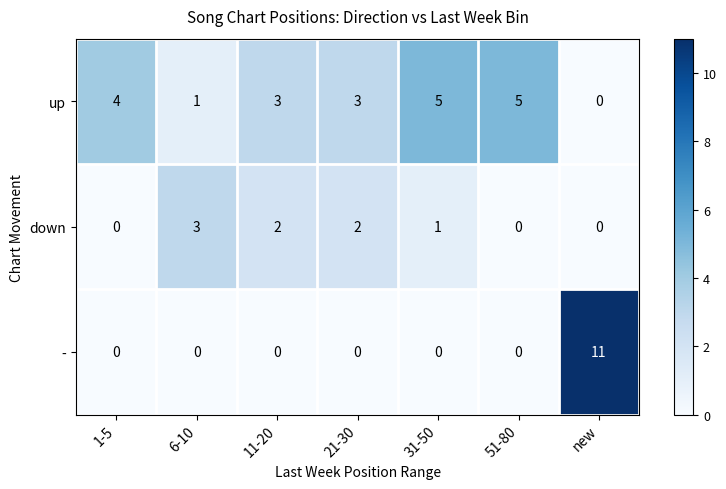

What is the total value across all series at 31-50?

6